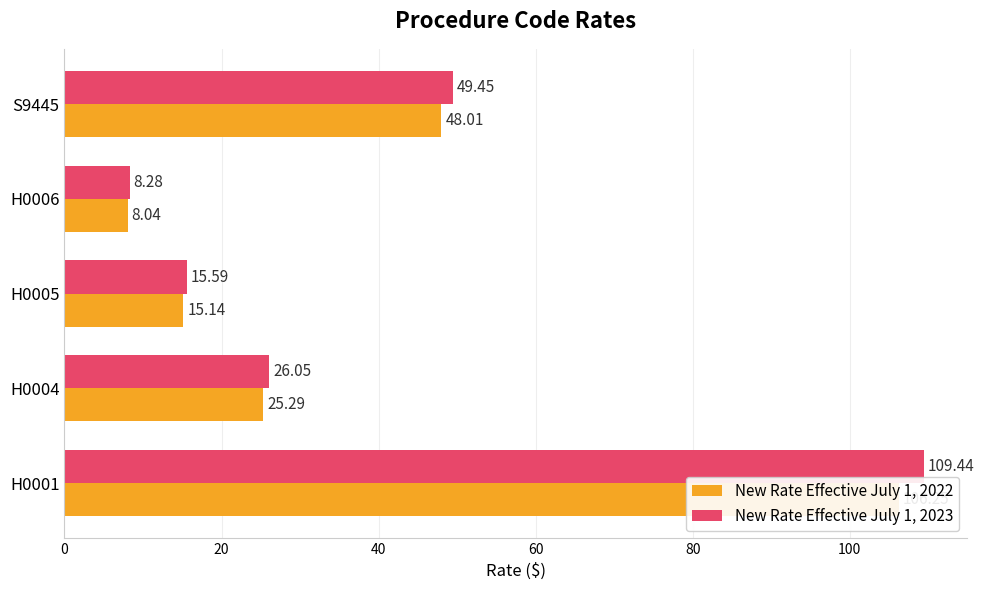

What is the average value of the New Rate Effective July 1, 2023 series?

41.8